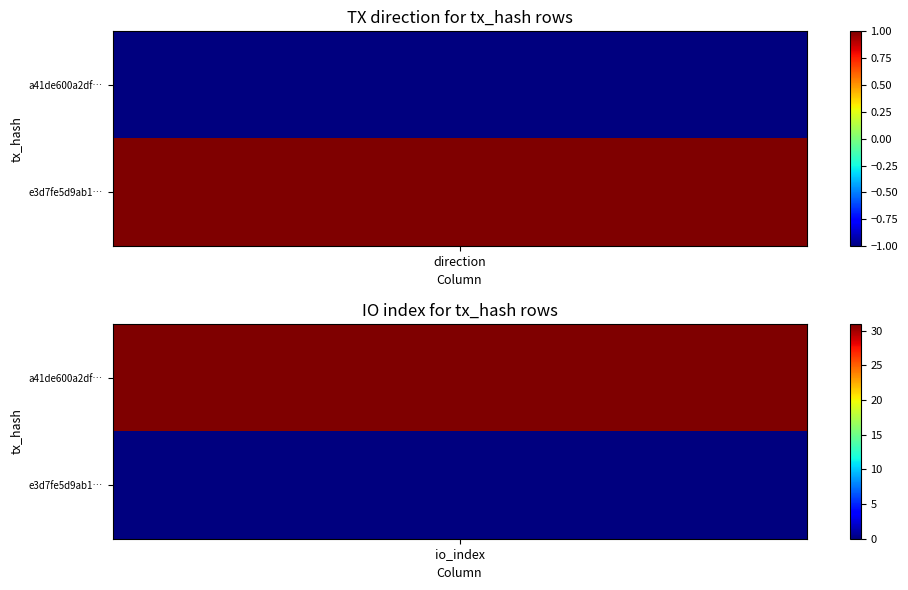

What is the difference between the maximum and minimum values in the e3d7fe5d9ab194c07e973a0974057890a3828be series?

1